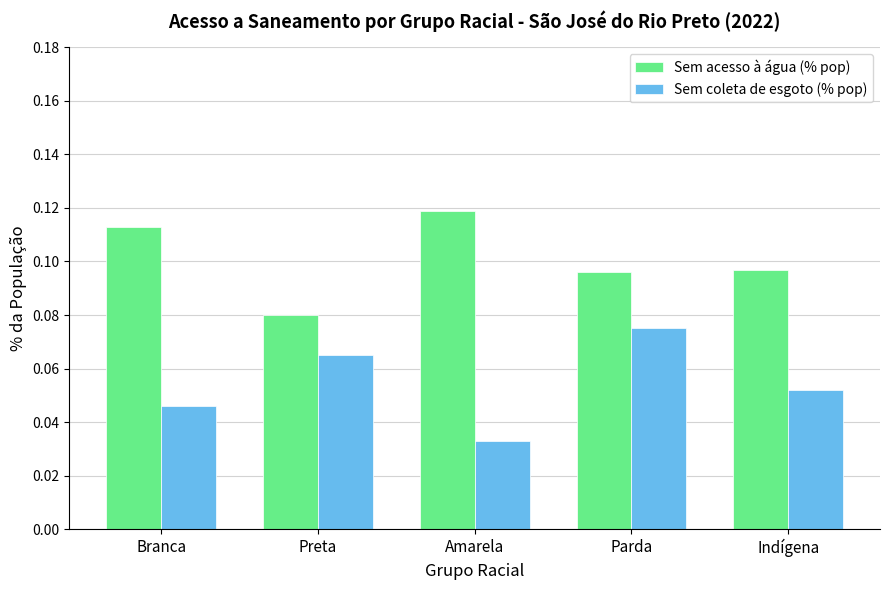

What is the sum of all Sem acesso à água (% pop) values?

0.5